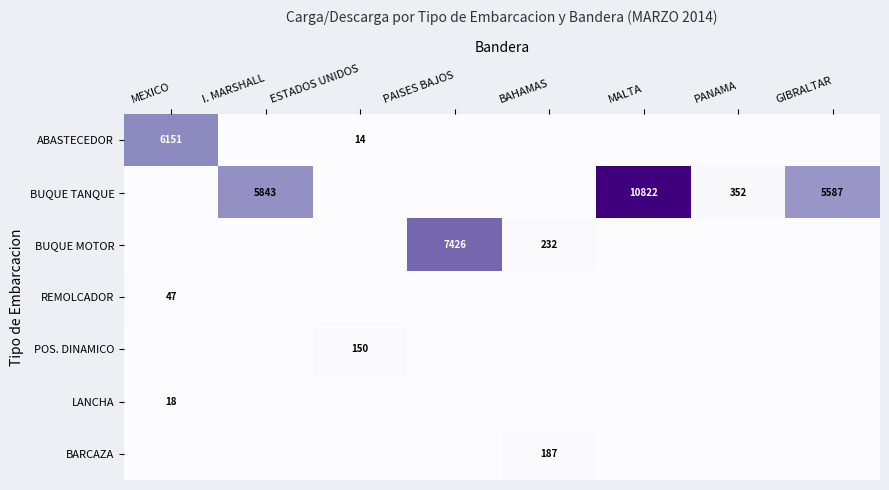

True or false: BUQUE MOTOR has a value of 7426 at PAISES BAJOS.

True